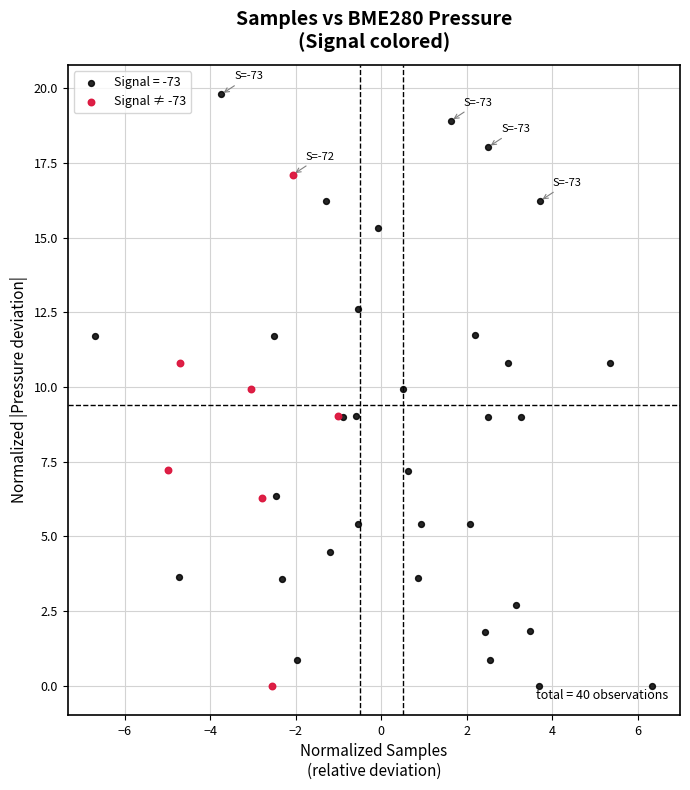

Which series has the widest spread of Y values?

Signal = -73